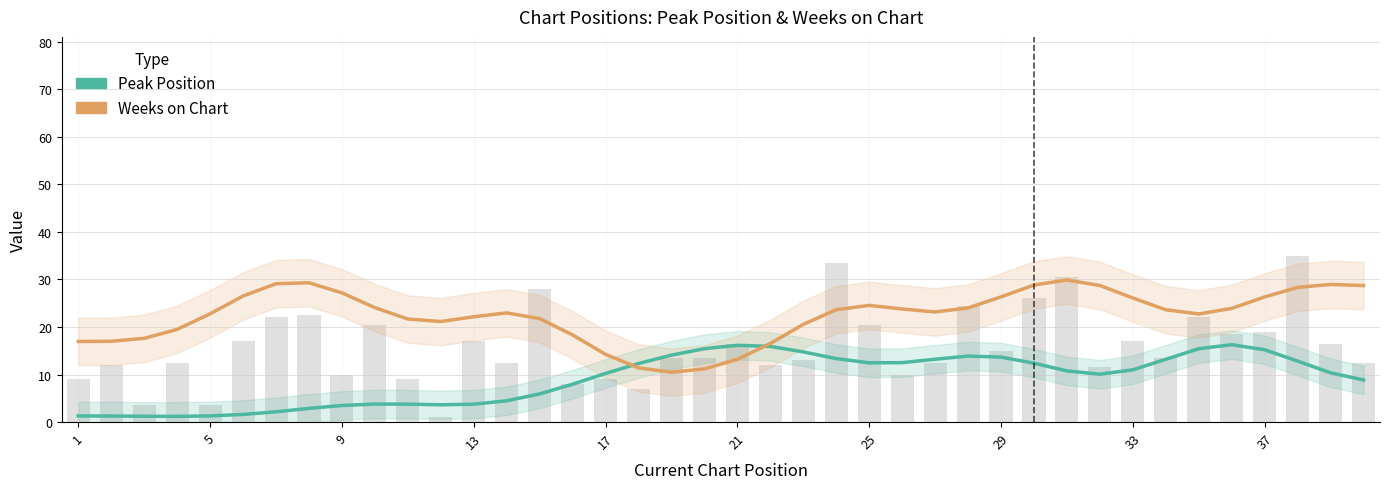

True or false: Peak Position has a value of 0.5 at 5.

False